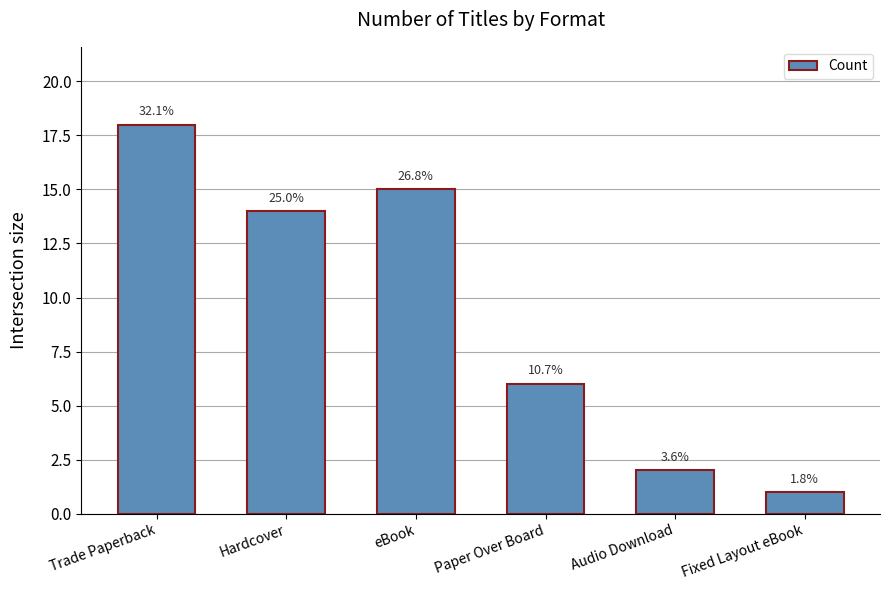

How many bars are there in total?

6